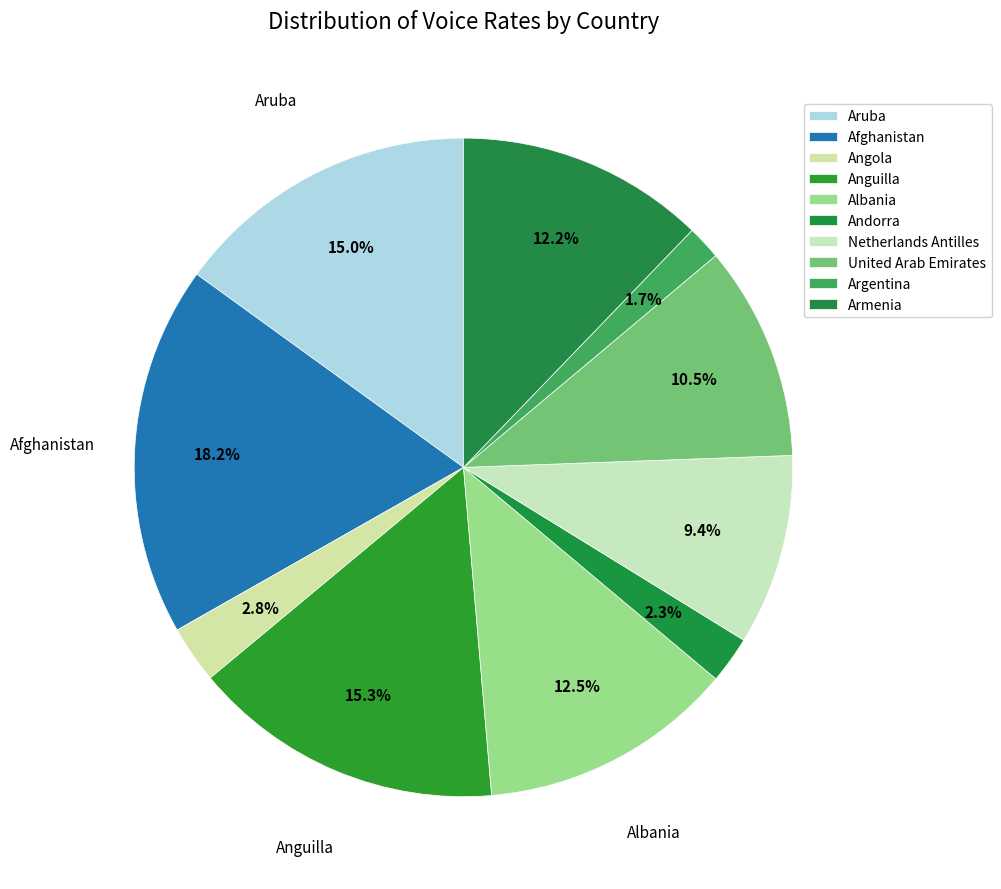

Is it true that Albania is 1% of the pie?

False